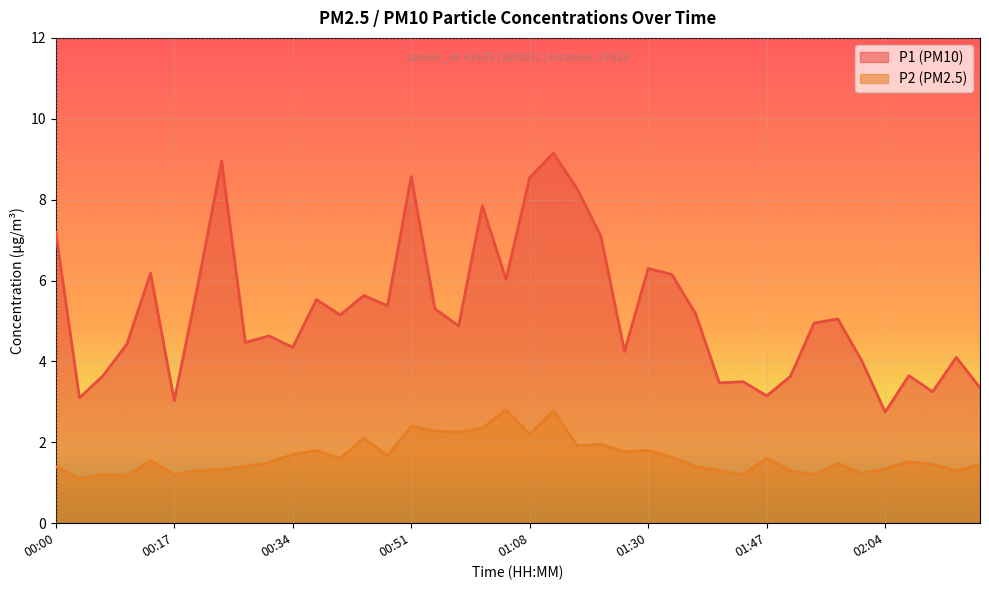

Reading left to right, transcribe all the data shown in this chart.

P1: 7.2	3.1	3.6	4.4	6.2	3.0	5.9	8.9	4.5	4.6	4.3	5.5	5.2	5.6	5.4	8.6	5.3	4.9	7.8	6.0	8.6	9.2	8.3	7.1	4.2	6.3	6.2	5.2	3.5	3.5	3.1	3.6	5.0	5.0	4.0	2.8	3.6	3.2	4.1	3.4
P2: 1.4	1.1	1.2	1.2	1.6	1.2	1.3	1.3	1.4	1.5	1.7	1.8	1.6	2.1	1.7	2.4	2.3	2.2	2.4	2.8	2.2	2.8	1.9	1.9	1.8	1.8	1.6	1.4	1.3	1.2	1.6	1.3	1.2	1.5	1.2	1.4	1.5	1.4	1.3	1.4